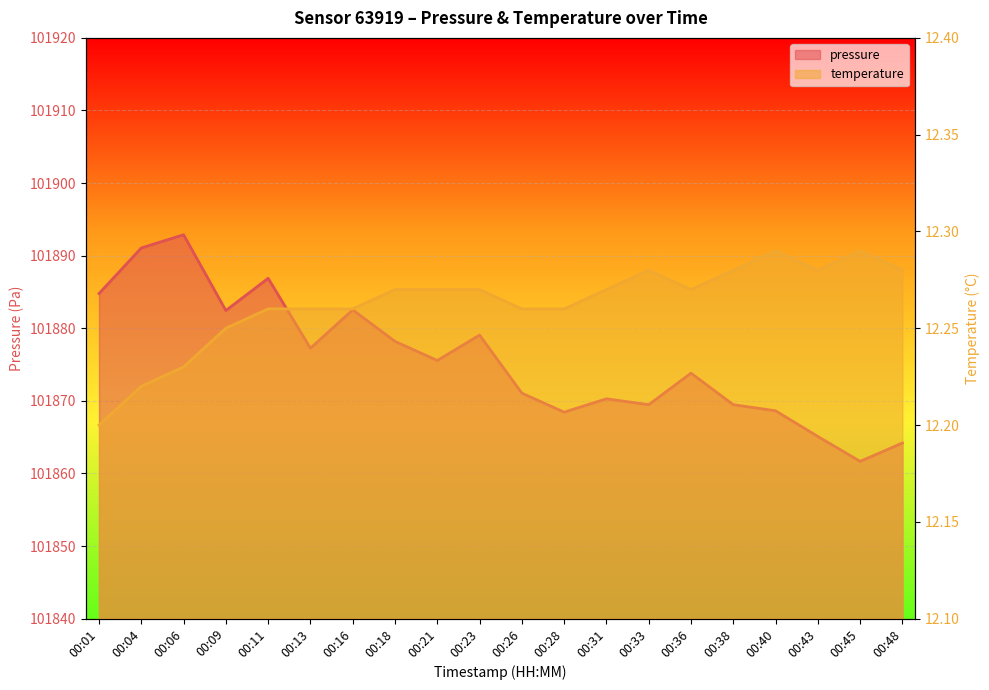

How many interior local peaks does the pressure series have?

6